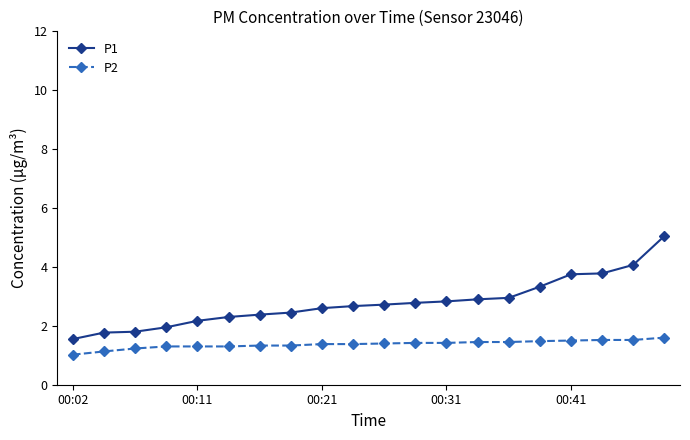

Which series has the largest total across all categories?

P1